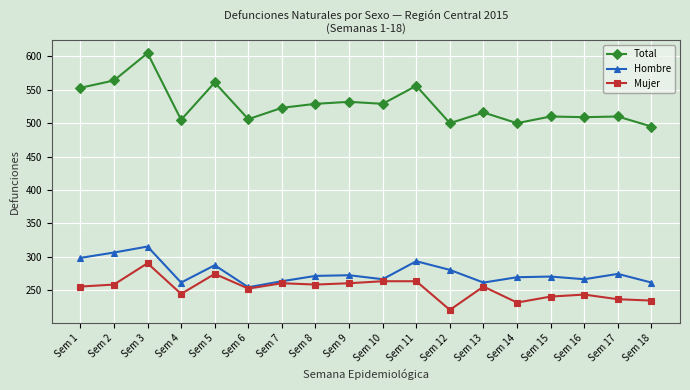

What is the value of the Total point at the 9th from the left?

532